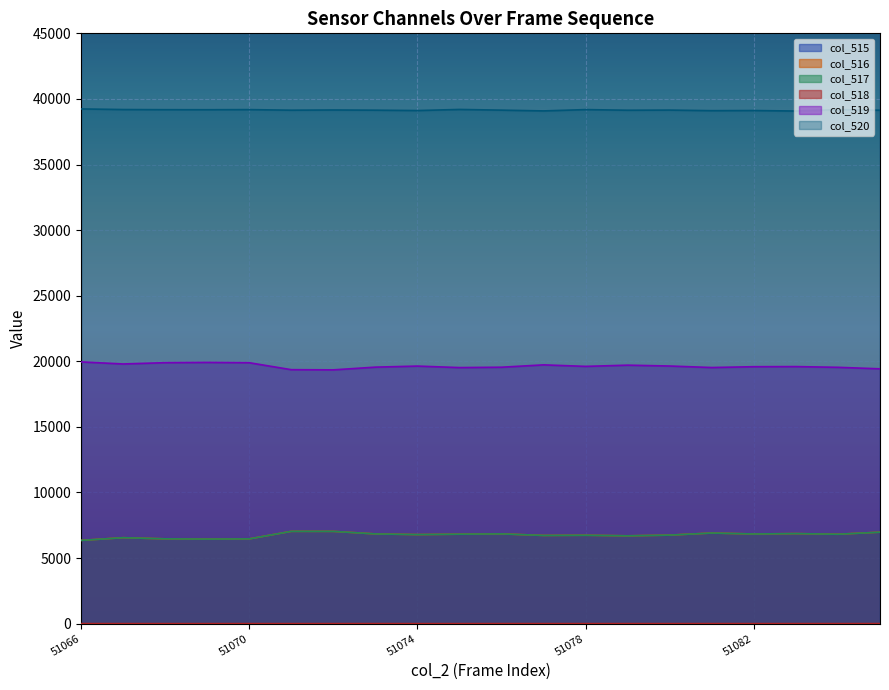

What is the difference between the maximum and minimum values in the col_517 series?

691